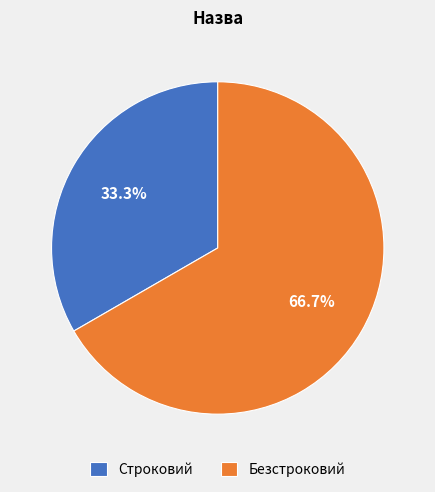

To the nearest percent, what percentage of the pie is Строковий?

33%